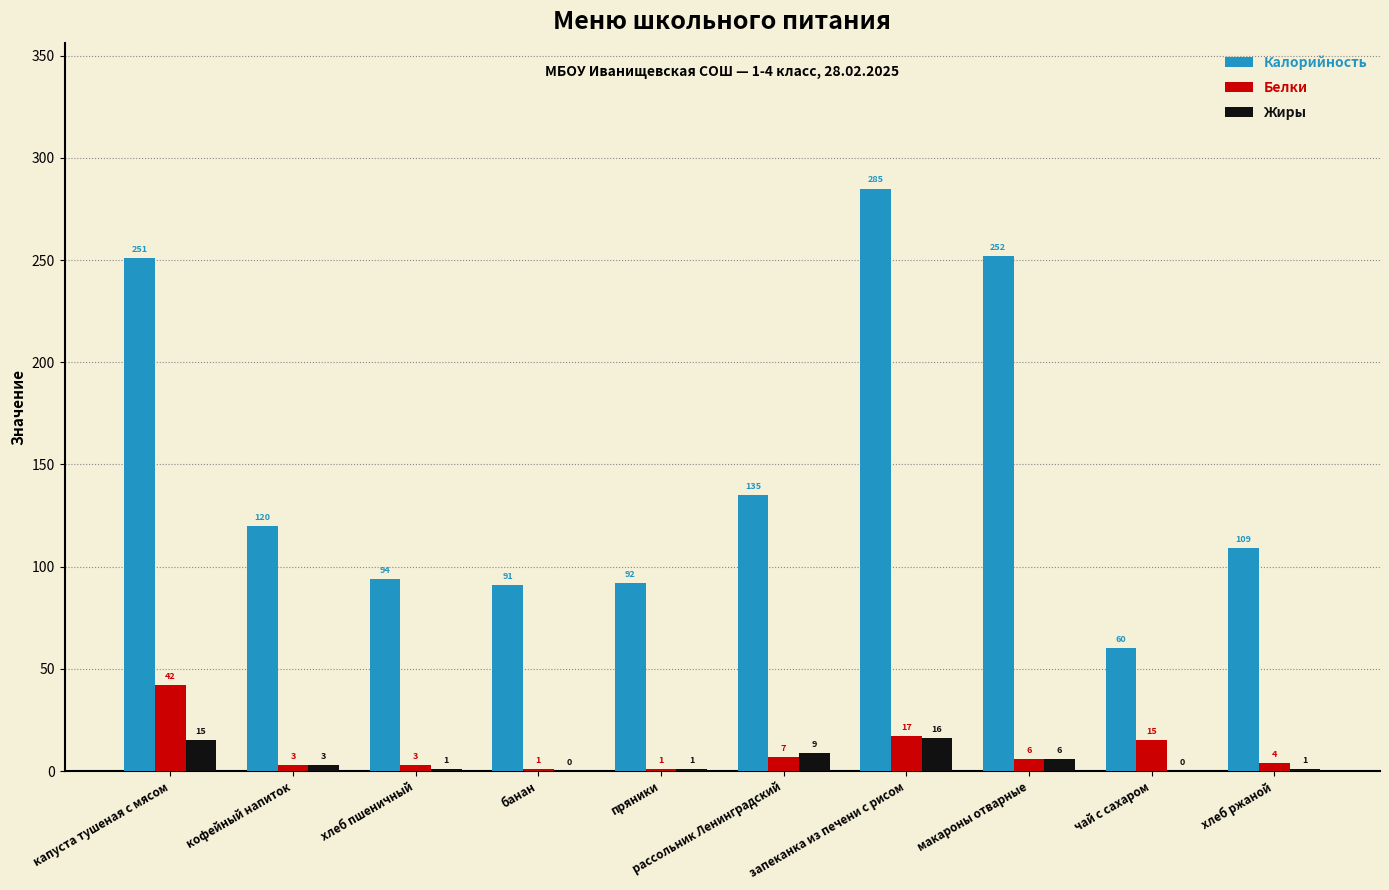

Is it true that Жиры equals 15 at капуста тушеная с мясом?

True